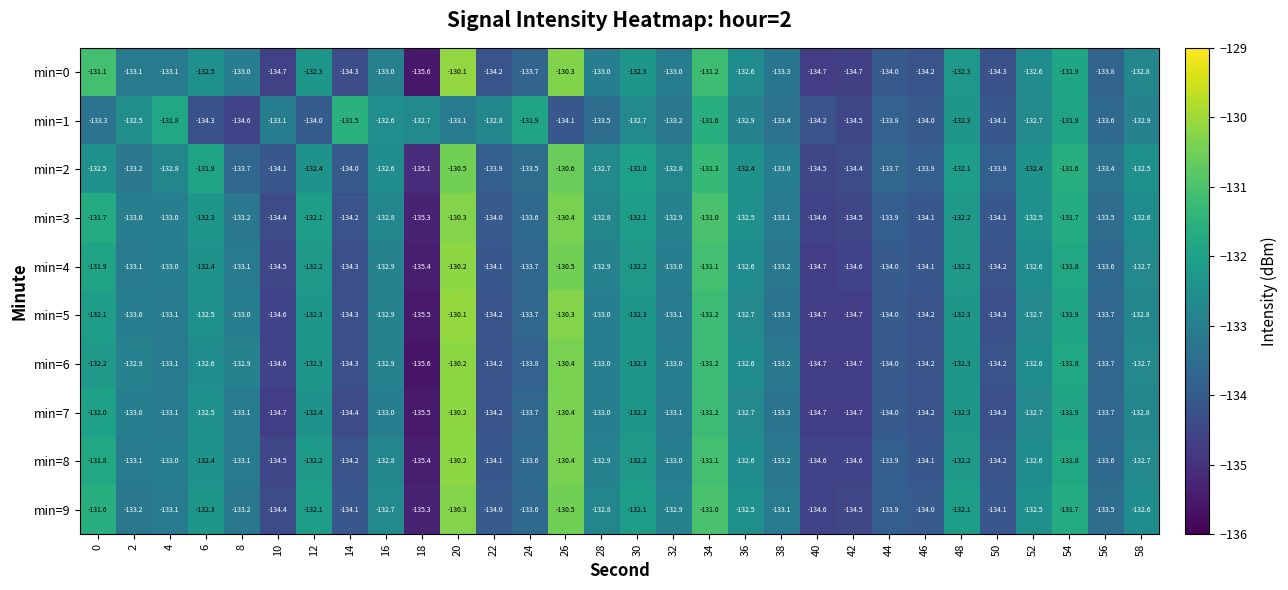

What is the total value across all series at 22?

-1339.7